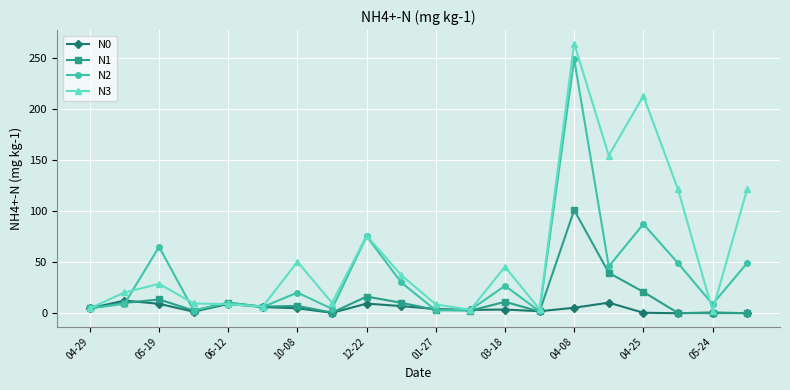

At how many categories does at least one series exceed 55?

7